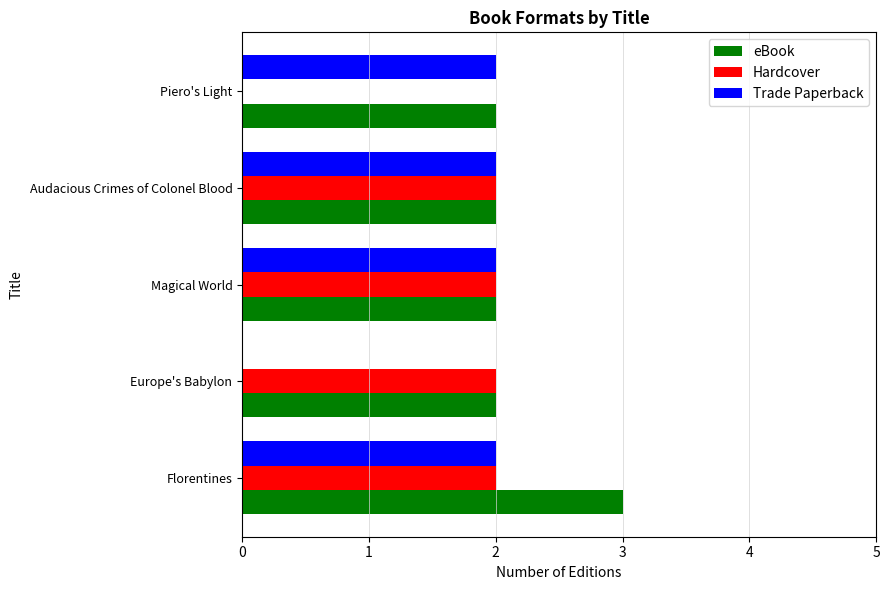

At which category is the sum across all series the highest?

Florentines